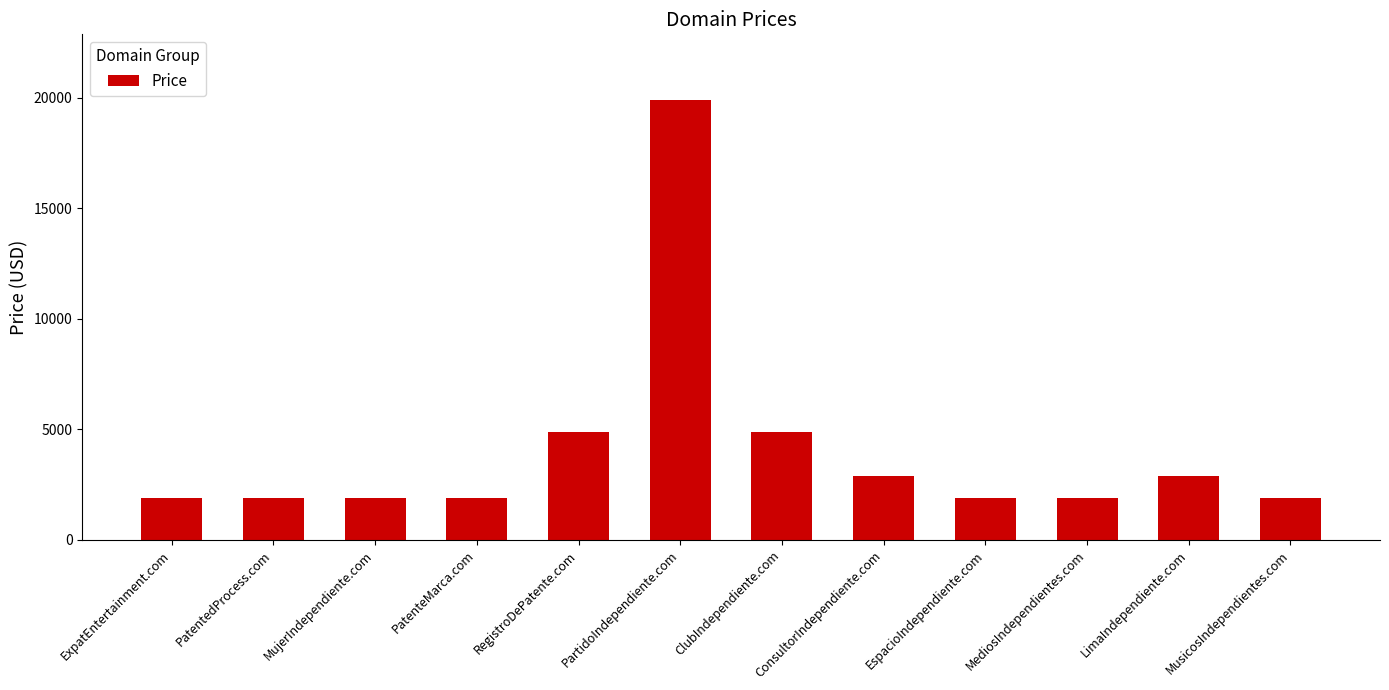

What is the label of the 1st bar from the left?

ExpatEntertainment.com